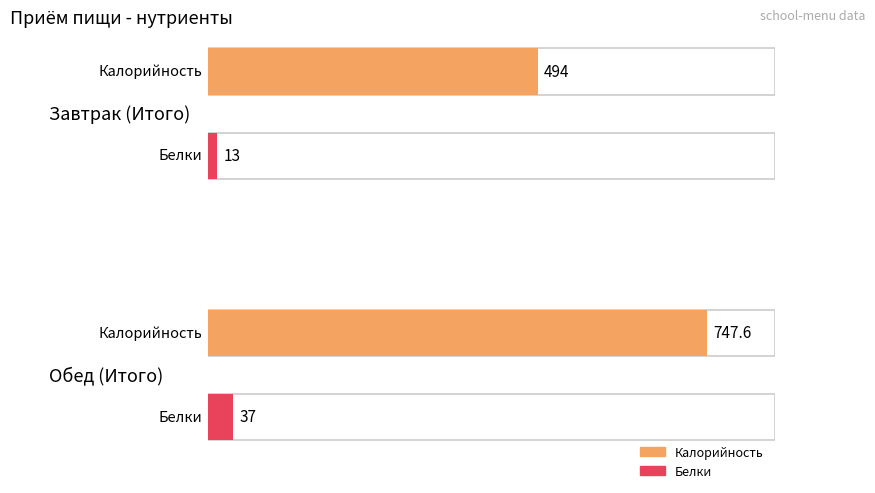

True or false: Белки has a value of 13.0 at Завтрак (Итого).

True